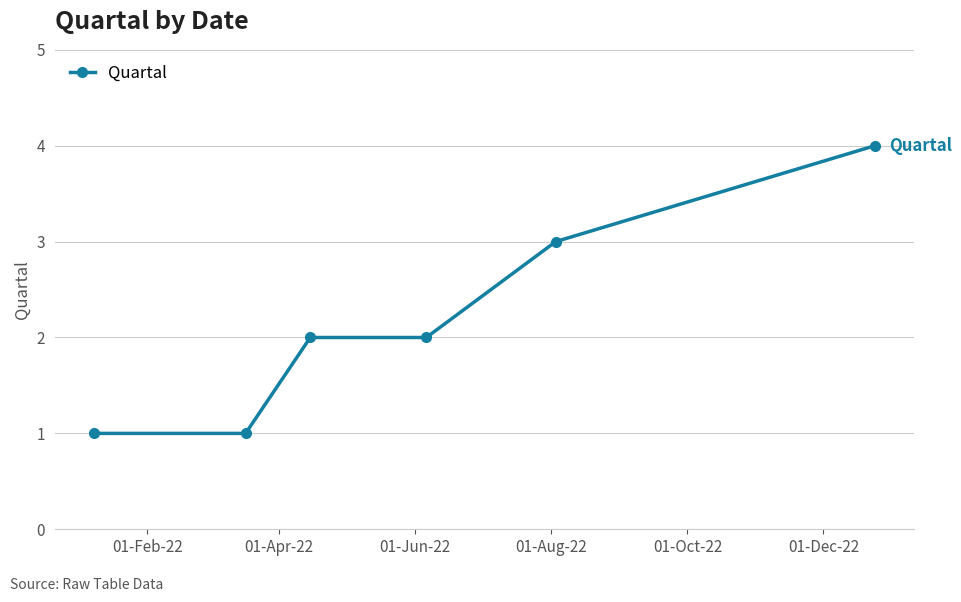

What is the sum of all values?

13